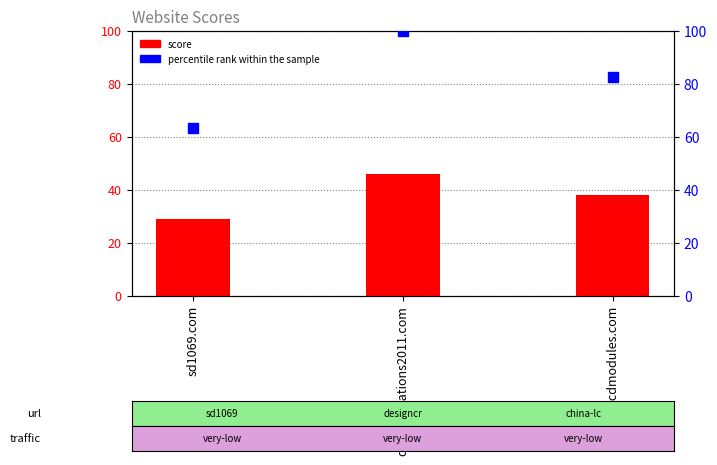

What are all the series names shown in the legend?

score, percentile rank within the sample